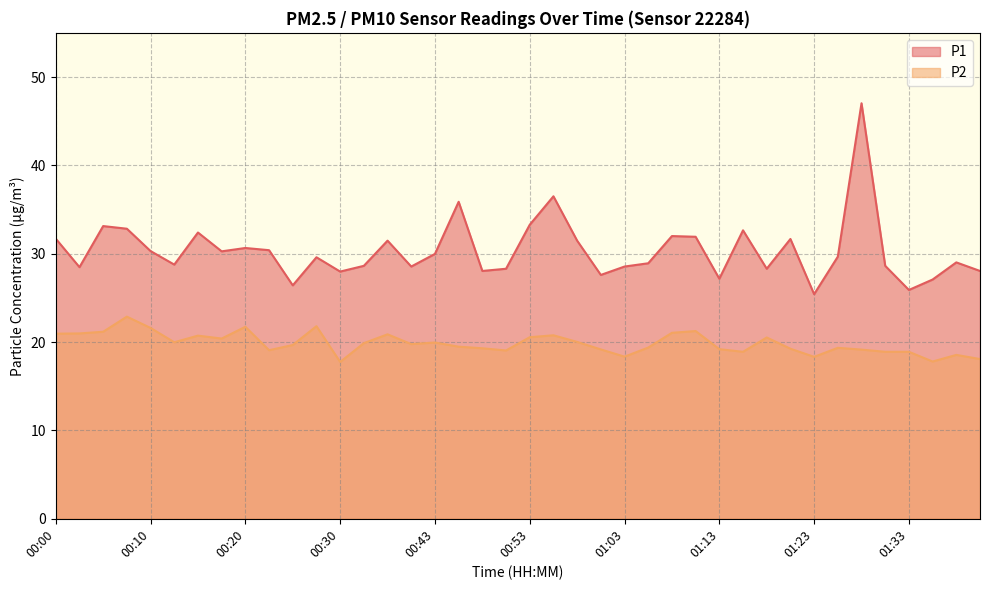

Does the chart have visible grid lines?

Yes